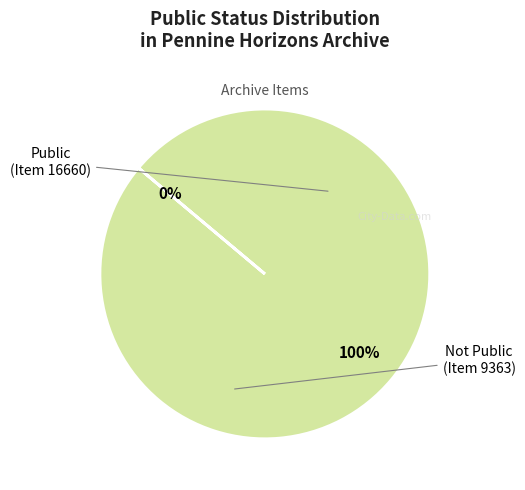

Do 9363 and 16660 together represent more than half of the pie?

Yes